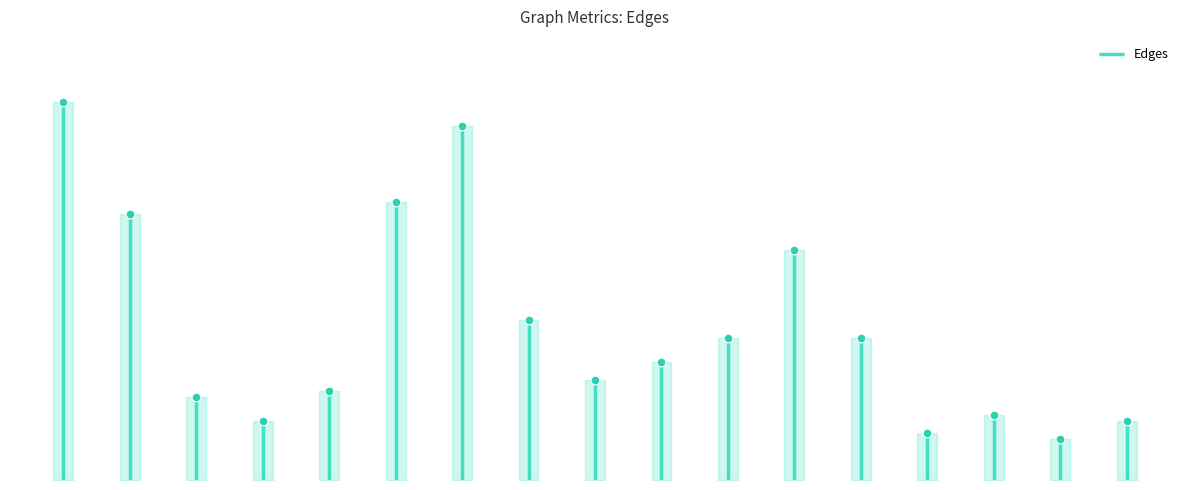

What is the change in value from G1-G1 to G1-G5?

-49